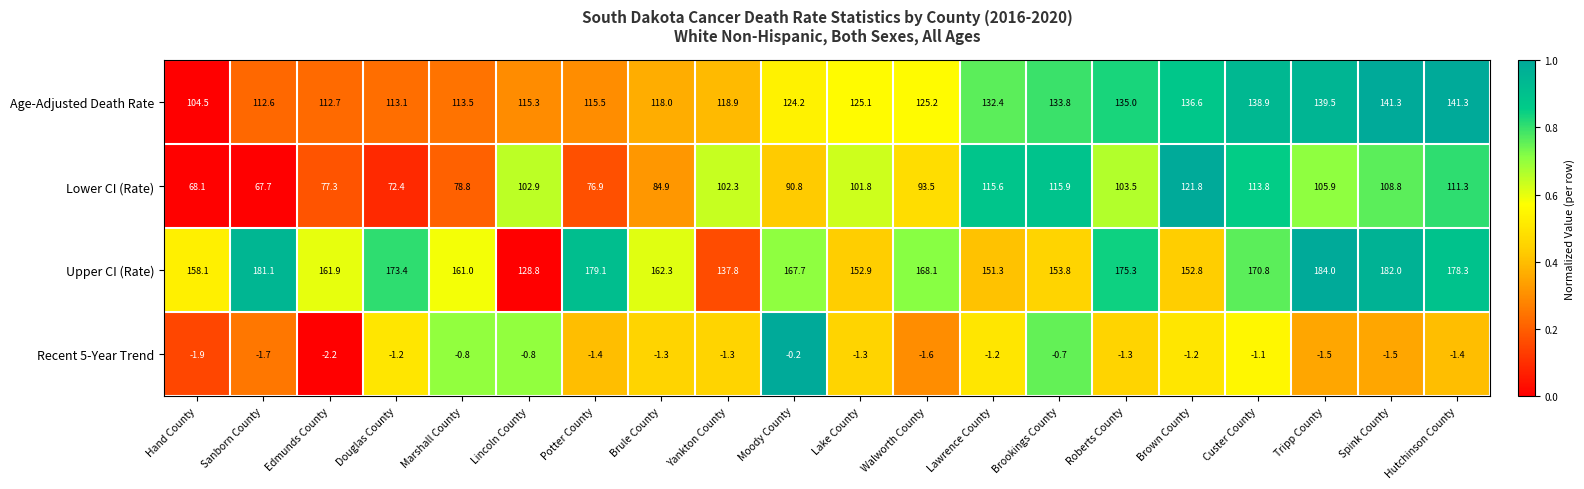

What is the difference between the highest and lowest values at Lake County?

154.2